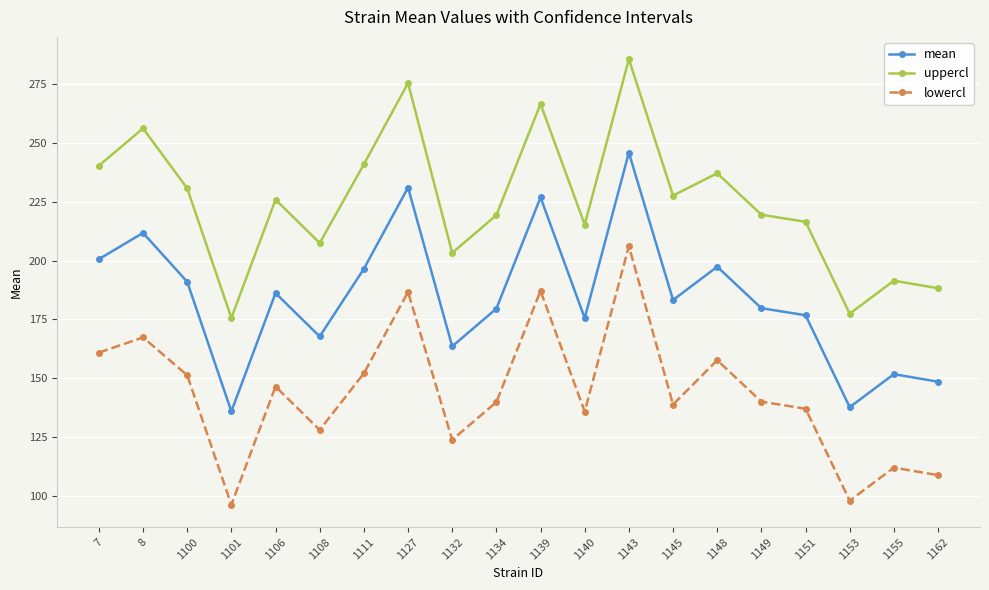

What is the sum of all lowercl values?

2875.8